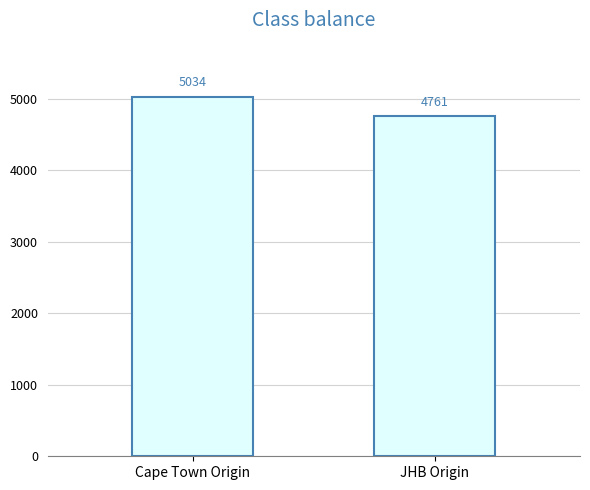

What is the label of the 1st bar from the left?

Cape Town Origin